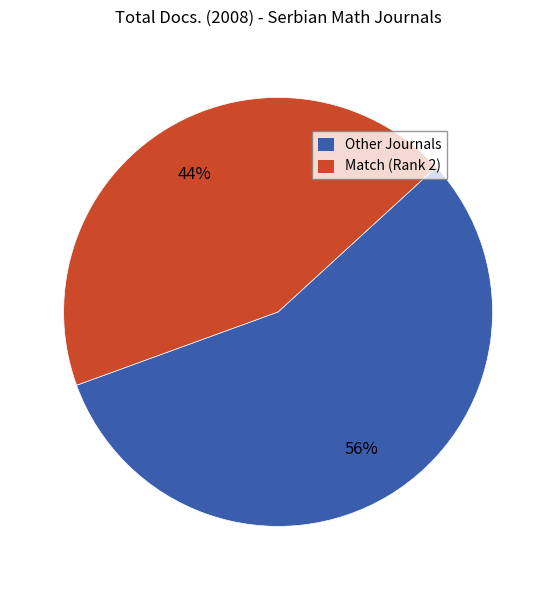

To the nearest percent, what is the average slice percentage?

50%